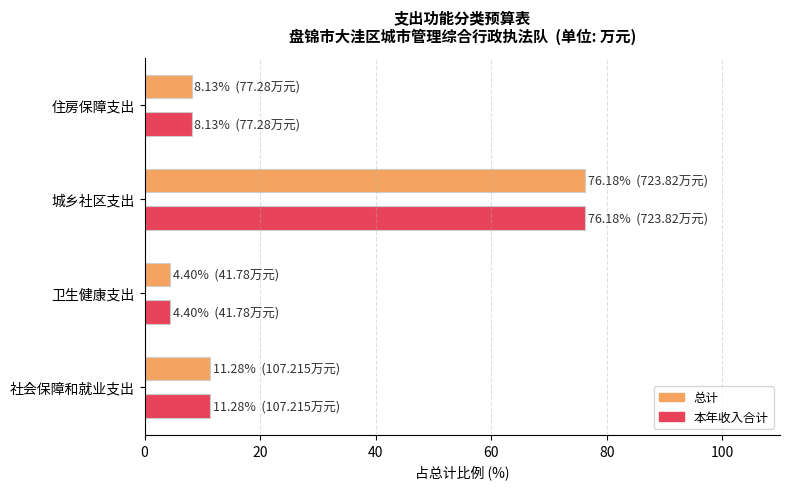

What is the average value of the 本年收入合计 series?

25.0